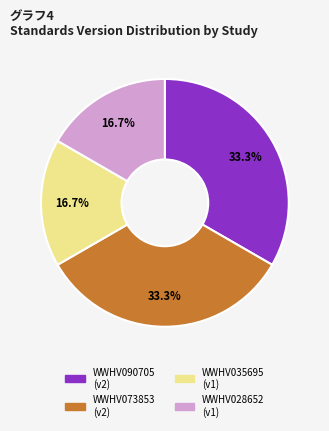

True or false: WWHV028652 accounts for 17% of the total.

True